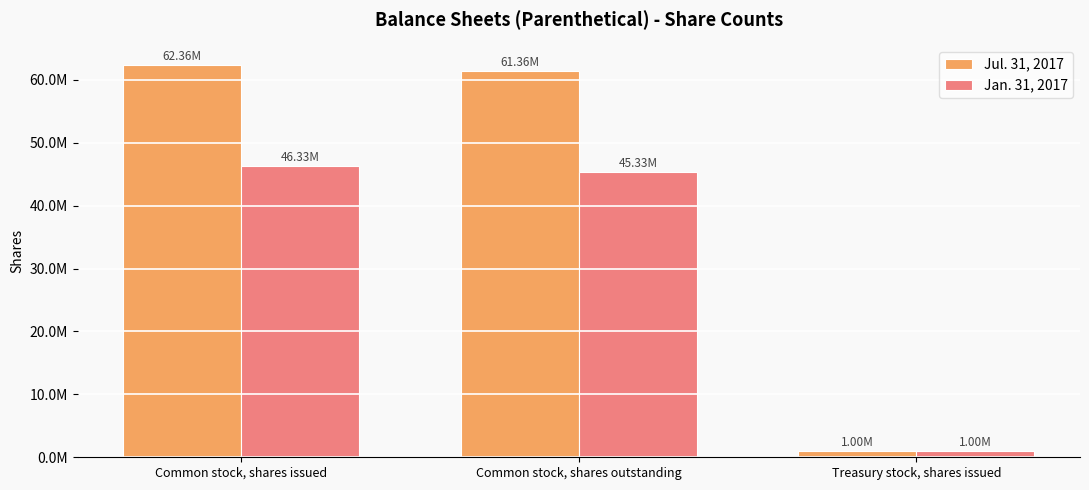

Reading left to right, what are all the values shown in this chart?

Jul. 31, 2017: Common stock, shares issued=62357572	Common stock, shares outstanding=61357572	Treasury stock, shares issued=1000000
Jan. 31, 2017: Common stock, shares issued=46331186	Common stock, shares outstanding=45331186	Treasury stock, shares issued=1000000